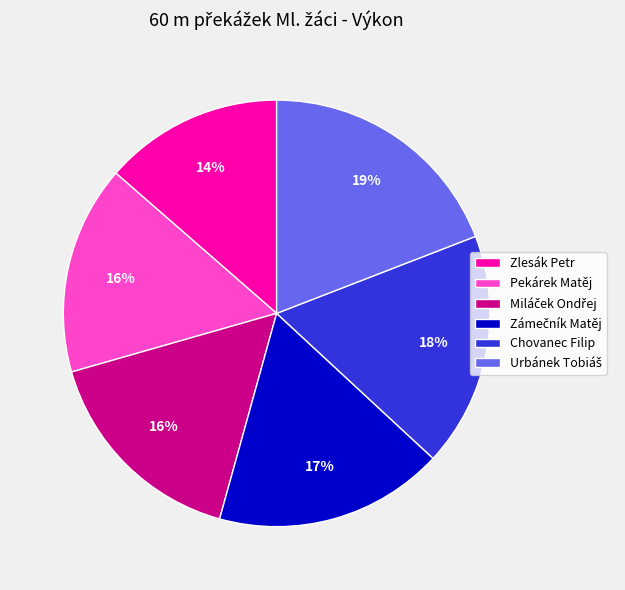

Does any single category account for the majority?

No